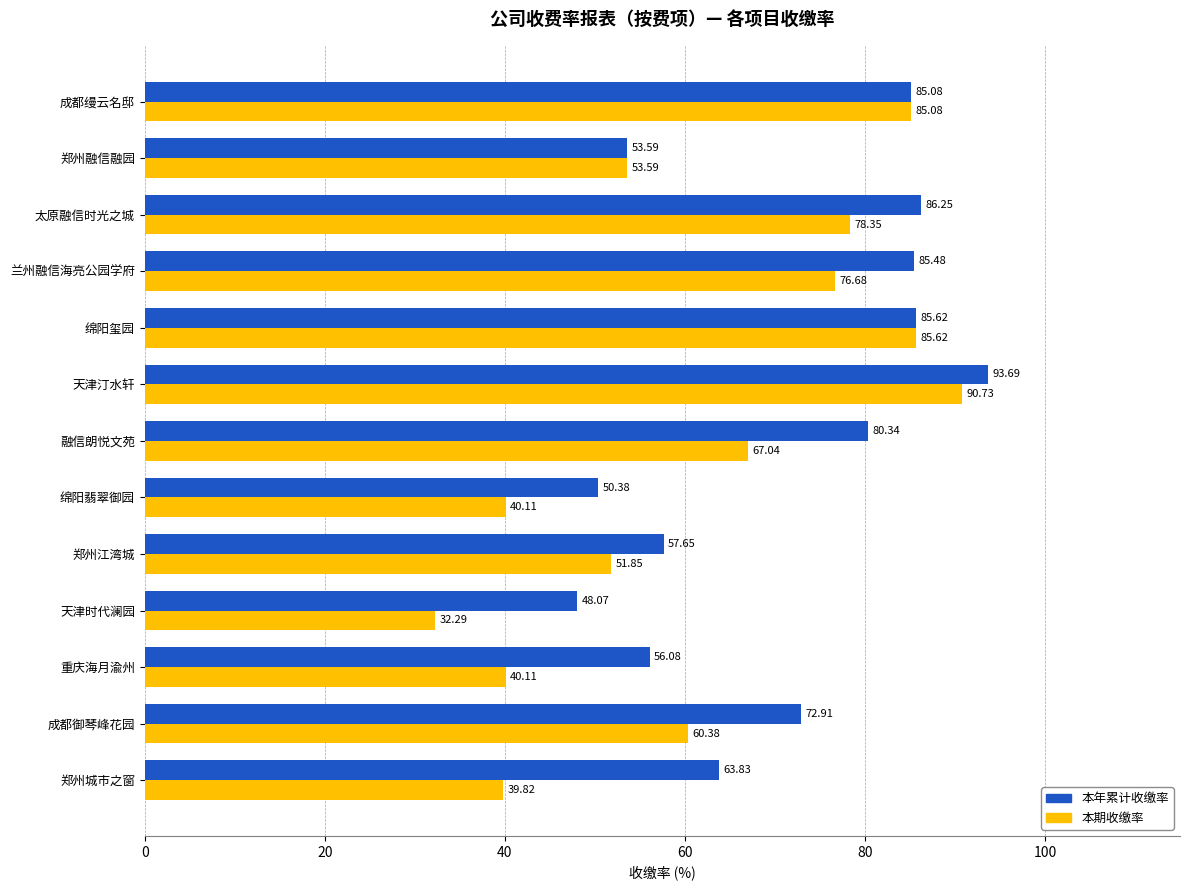

List the series in order of their peak value, highest first.

本年累计收缴率, 本期收缴率